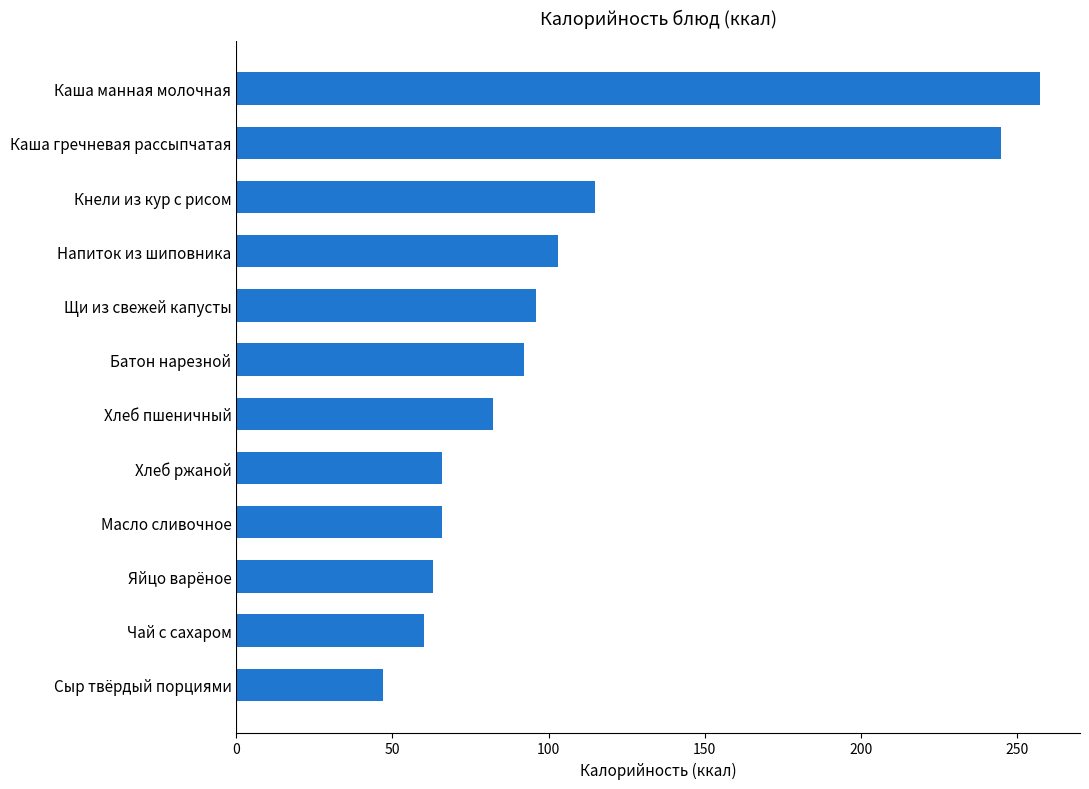

How many values are below 92?

6